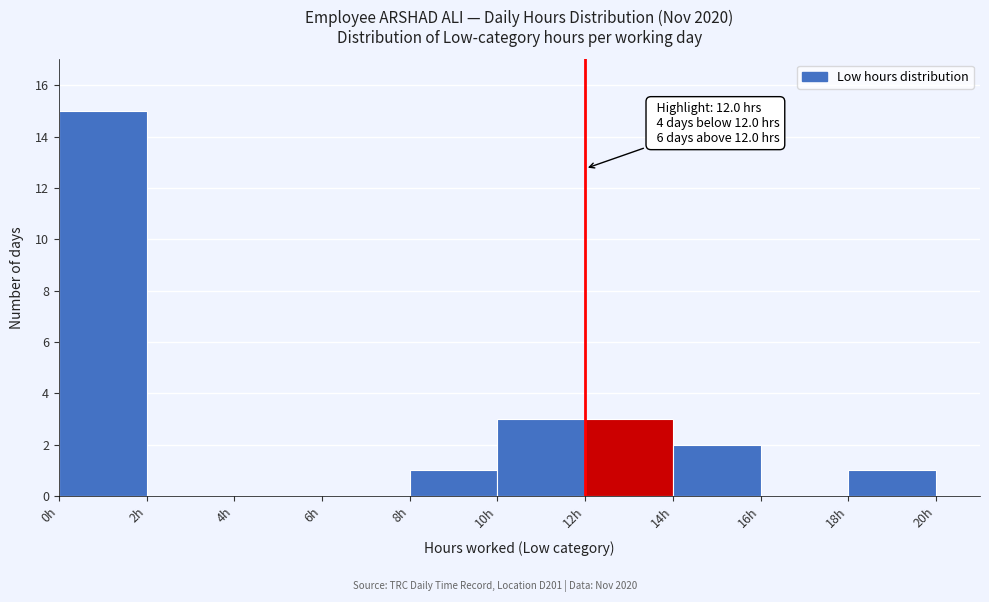

Which range on the x-axis has the tallest bar?

0 to 2